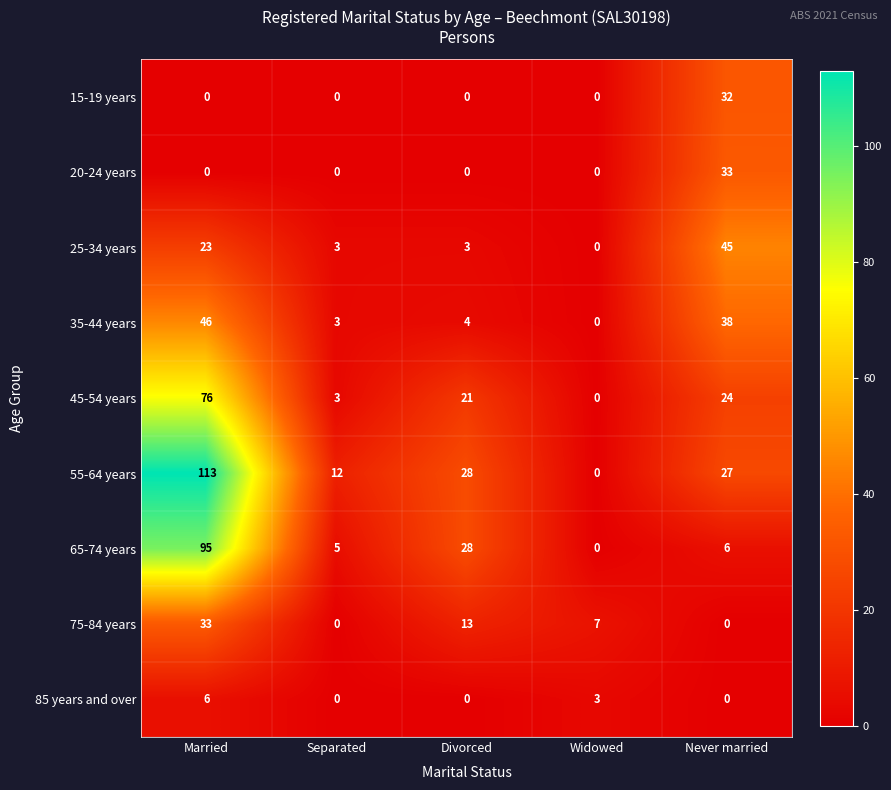

At how many categories does at least one series exceed 100?

1